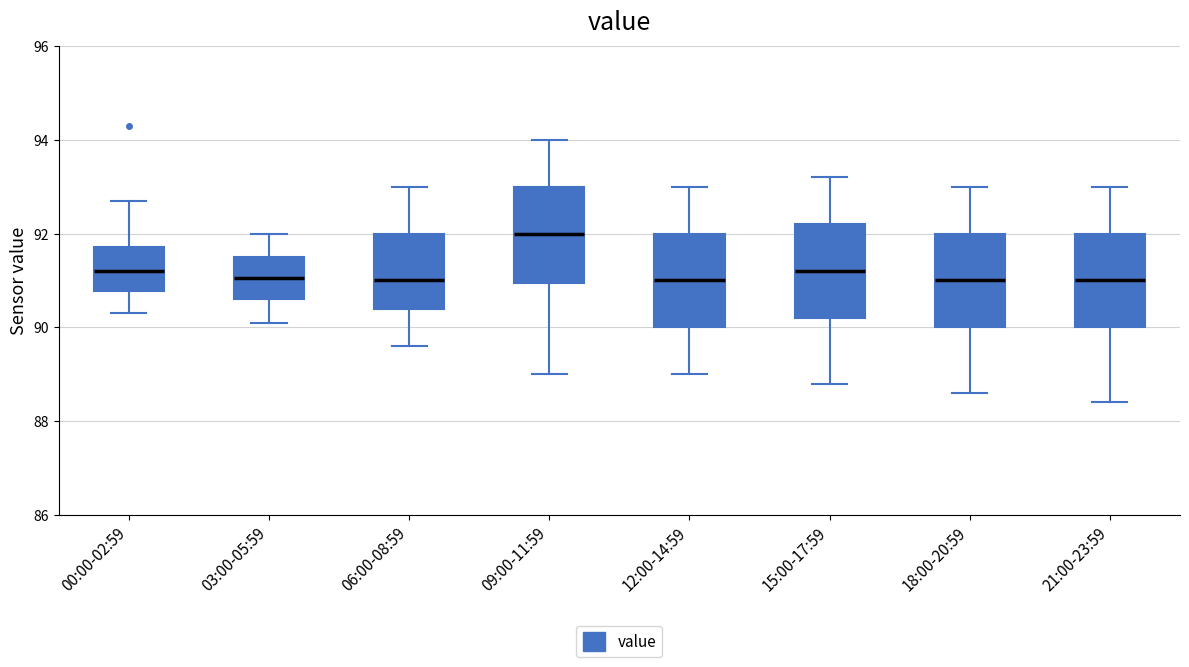

Where does the lower whisker of the box for 12:00-14:59 end on the y-axis? The values are not printed on the chart, so give them approximately, as read against the axis.

89.0